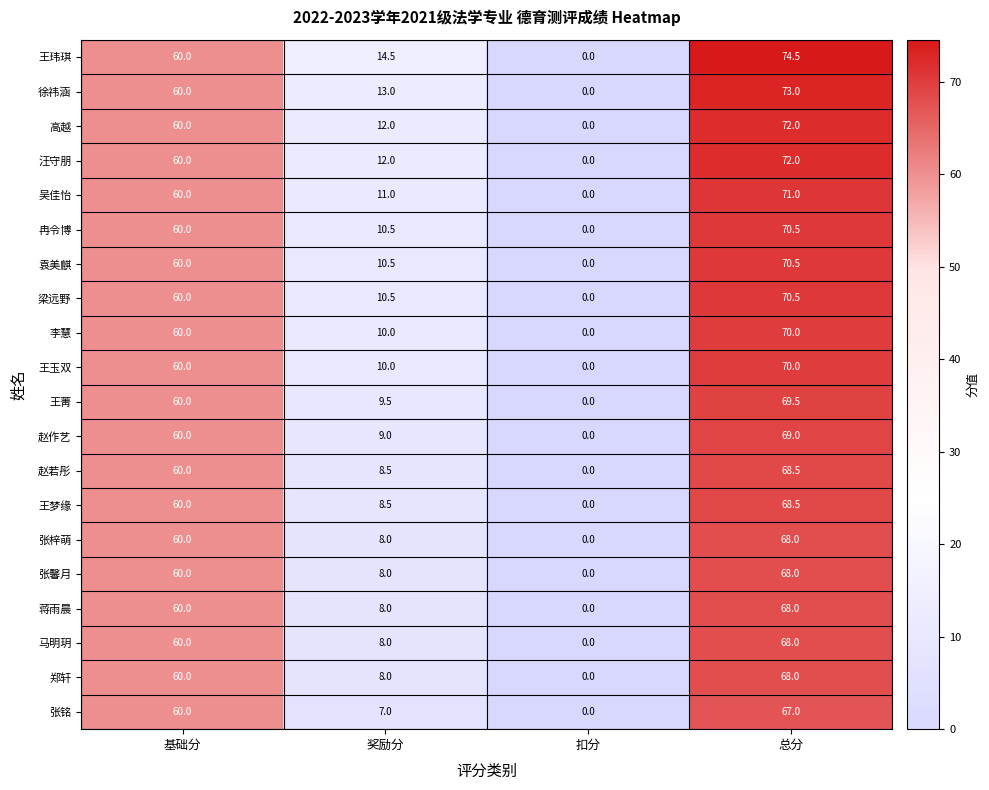

How many distinct data groups are displayed?

20